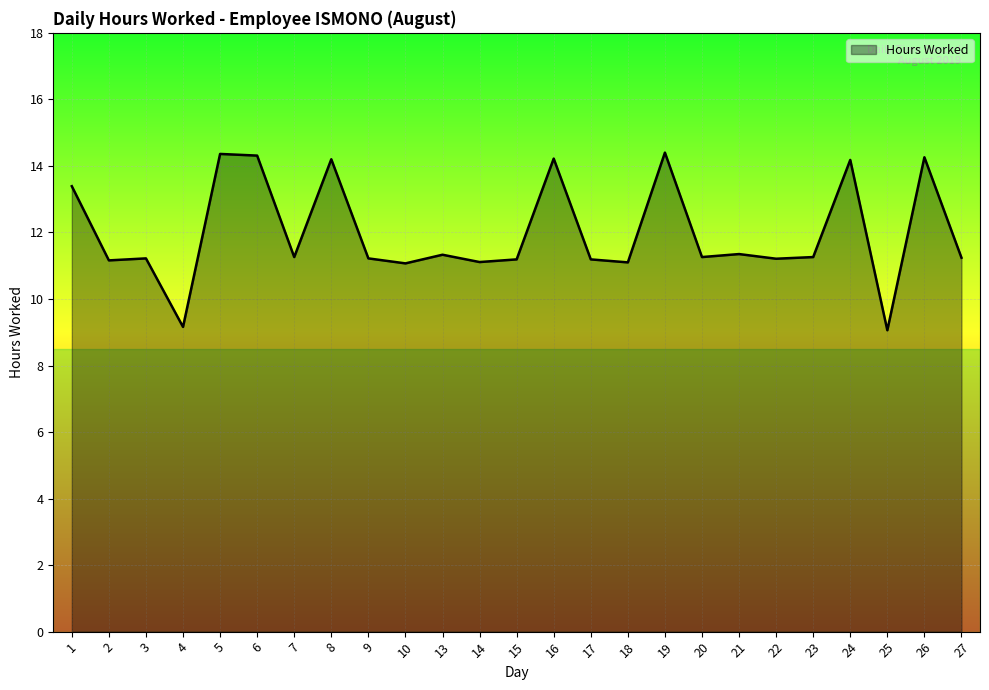

What is the greatest value displayed?

14.4